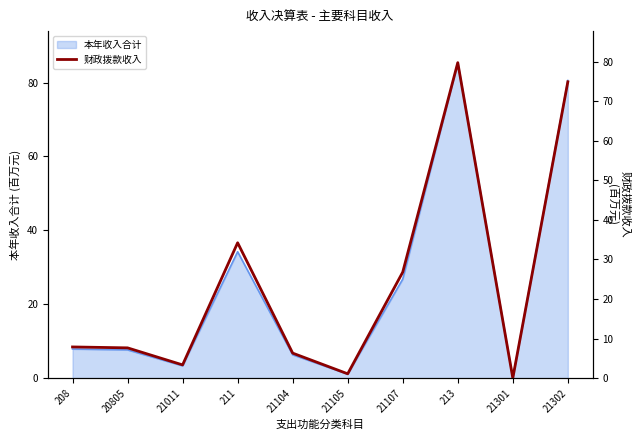

What is the label of the 4th point from the left?

211